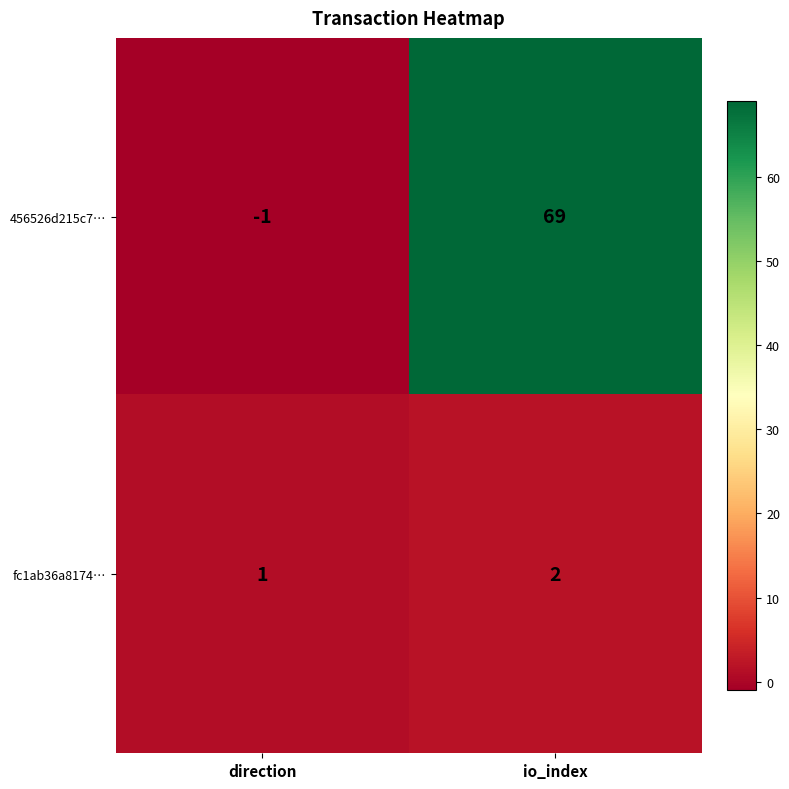

Where is fc1ab36a8174… nearest to the value 1?

direction